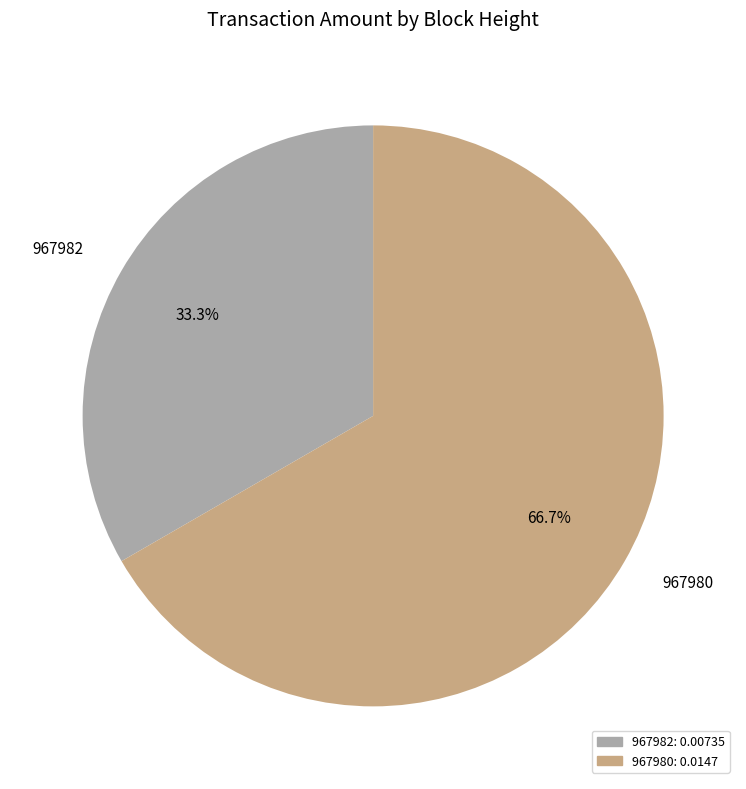

What percentage do 967980 and 967982 together represent?

100.0%